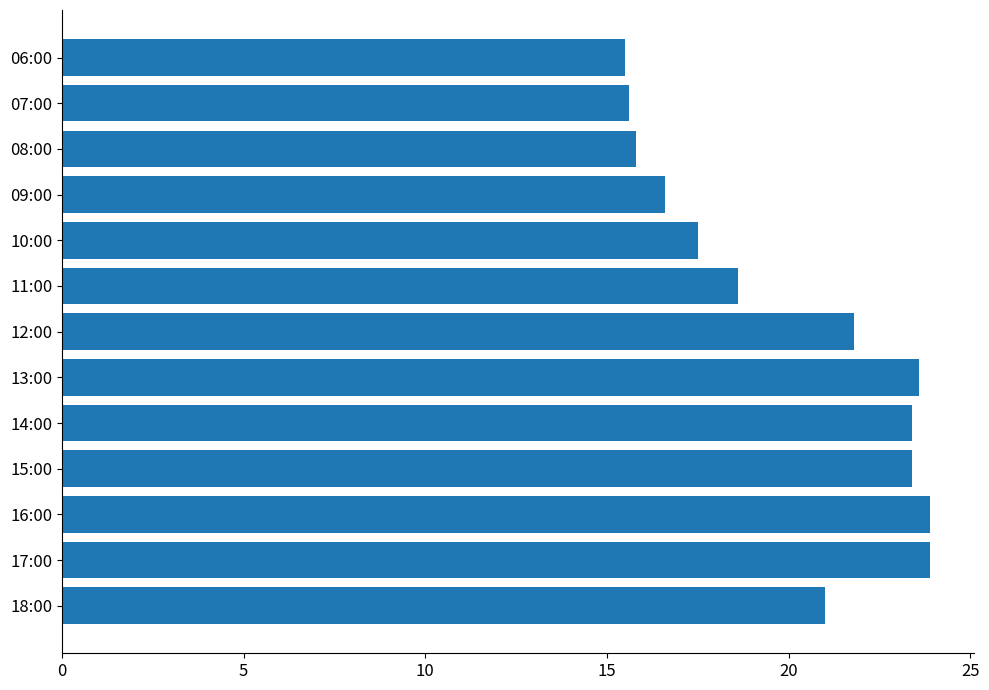

What is the sum of all values?

260.6